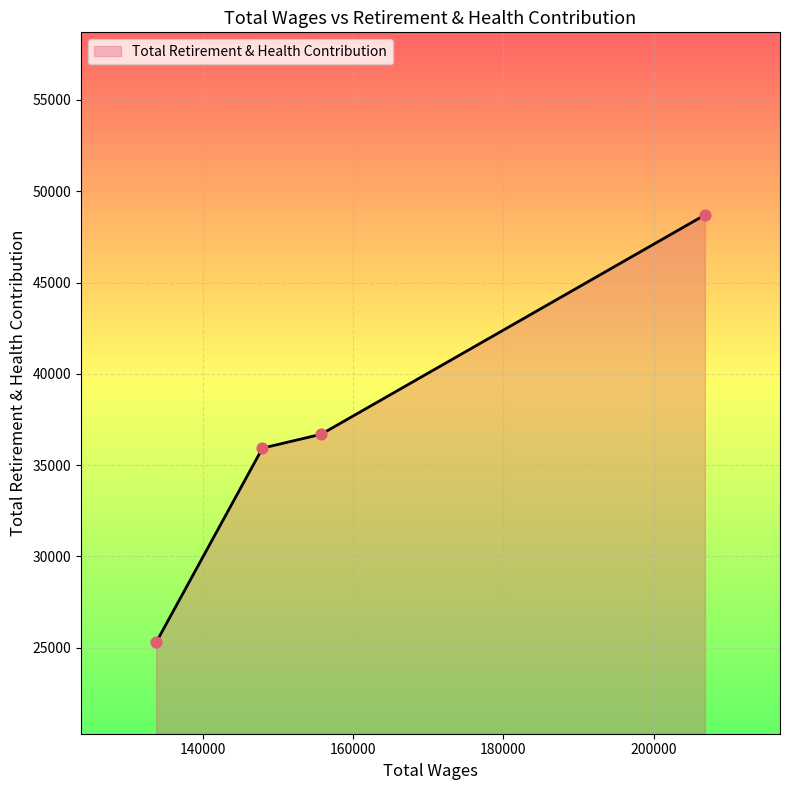

True or false: there are more than 2 points higher than both neighbors.

False